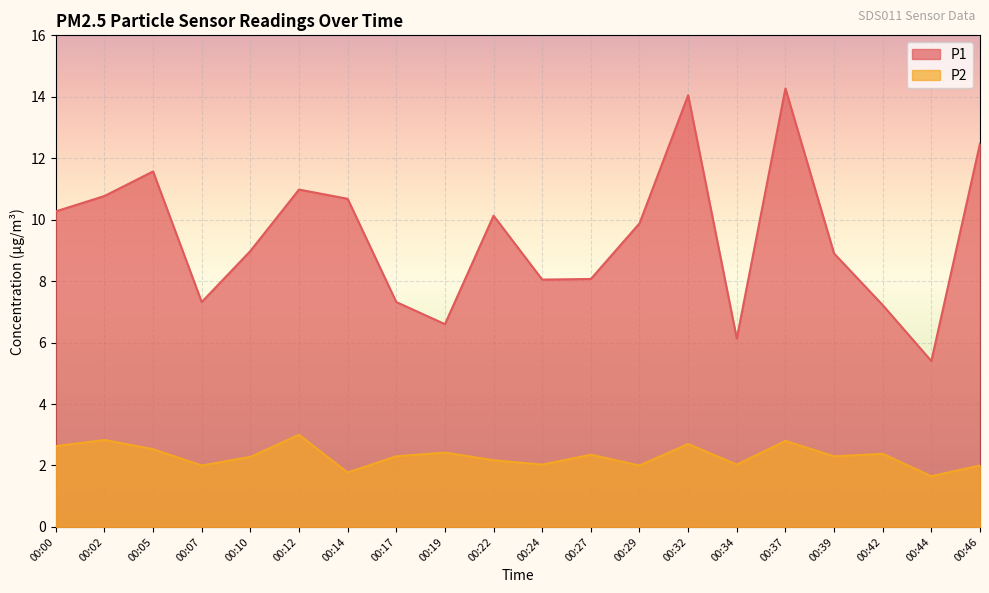

True or false: P1 and P2 intersect in this chart.

False